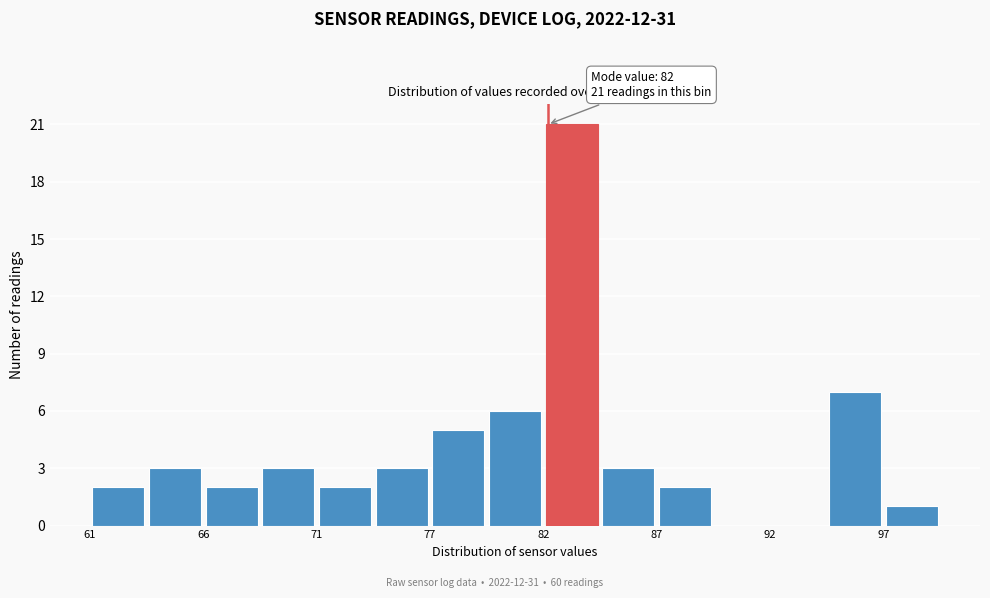

Around what value on the x-axis is the tallest bar? Give the approximate position of its centre, as read against the axis.

83